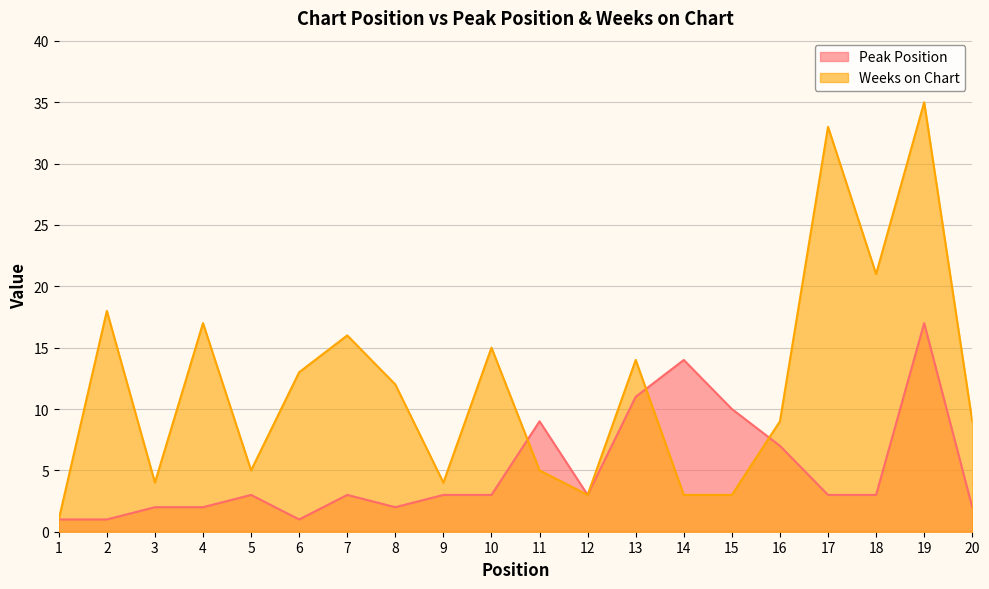

Which series changed the most between 1 and 3?

Weeks on Chart